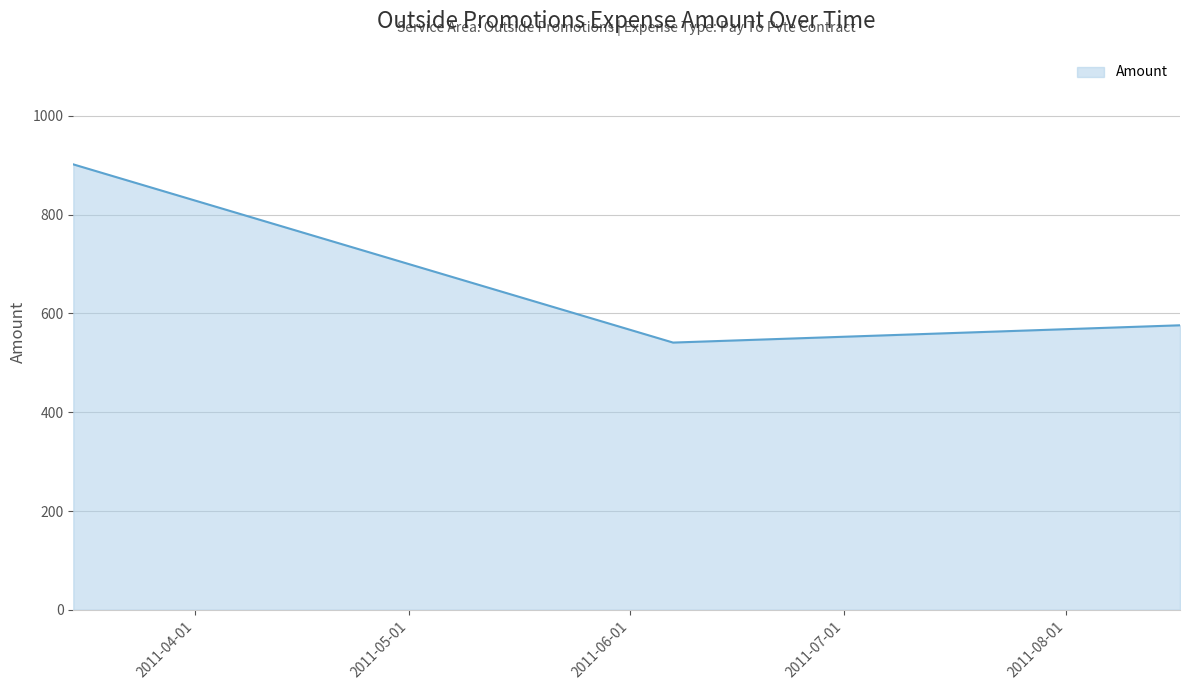

What is the minimum value shown in the chart?

541.0